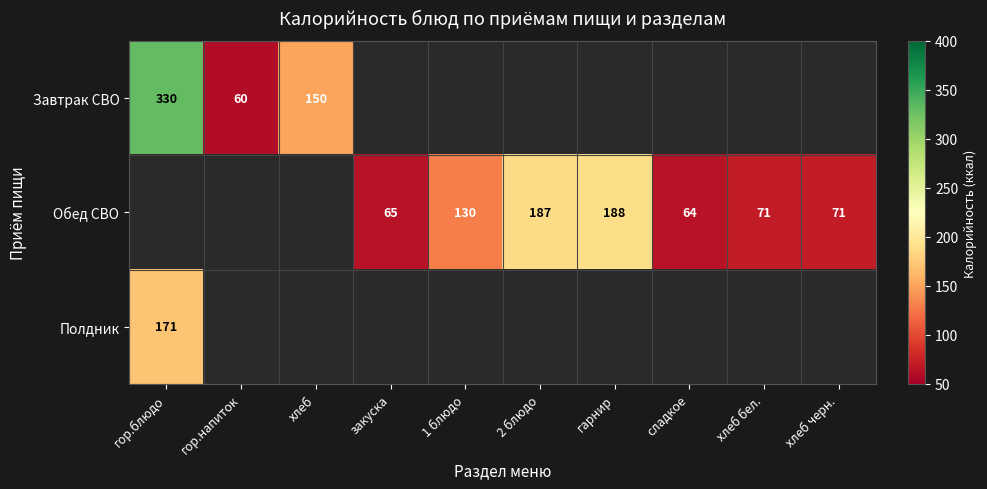

Where does the Обед СВО series first go above 71?

1 блюдо